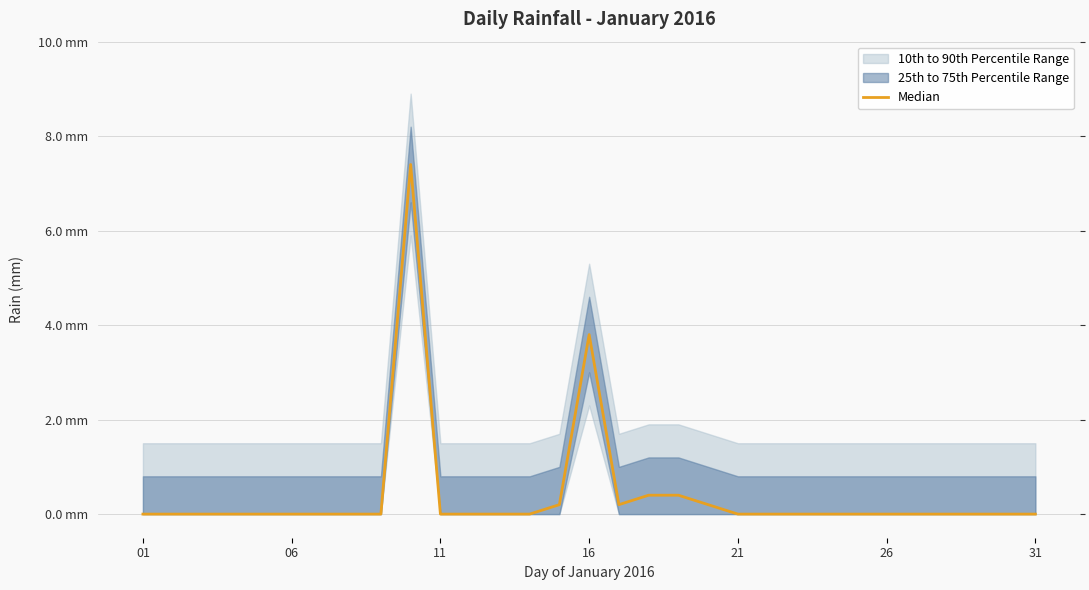

Between 13 and 11, which is larger?

13